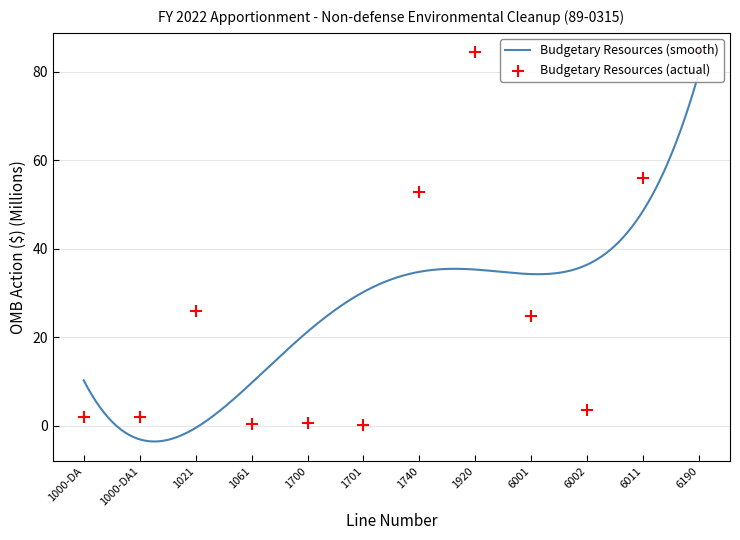

Which has a higher value, 1000-DA or 1740?

1740